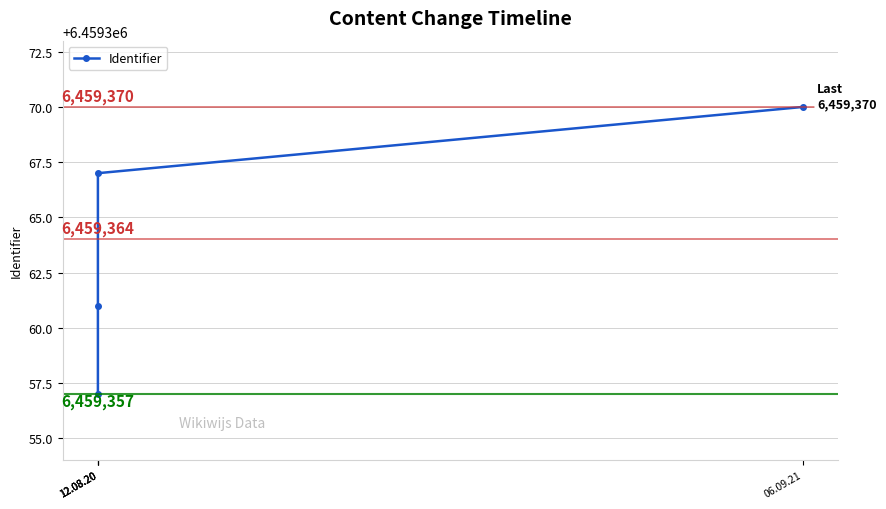

Is this an area chart (filled region under the line)?

No